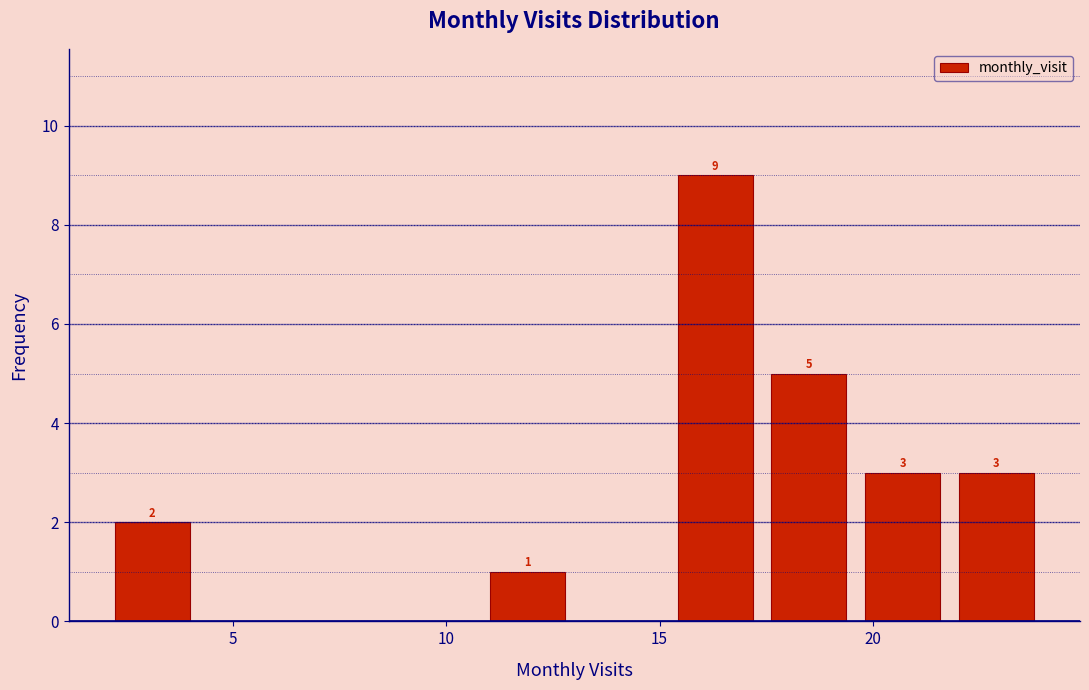

Over which range of the x-axis is the bar tallest?

15.2 to 17.4